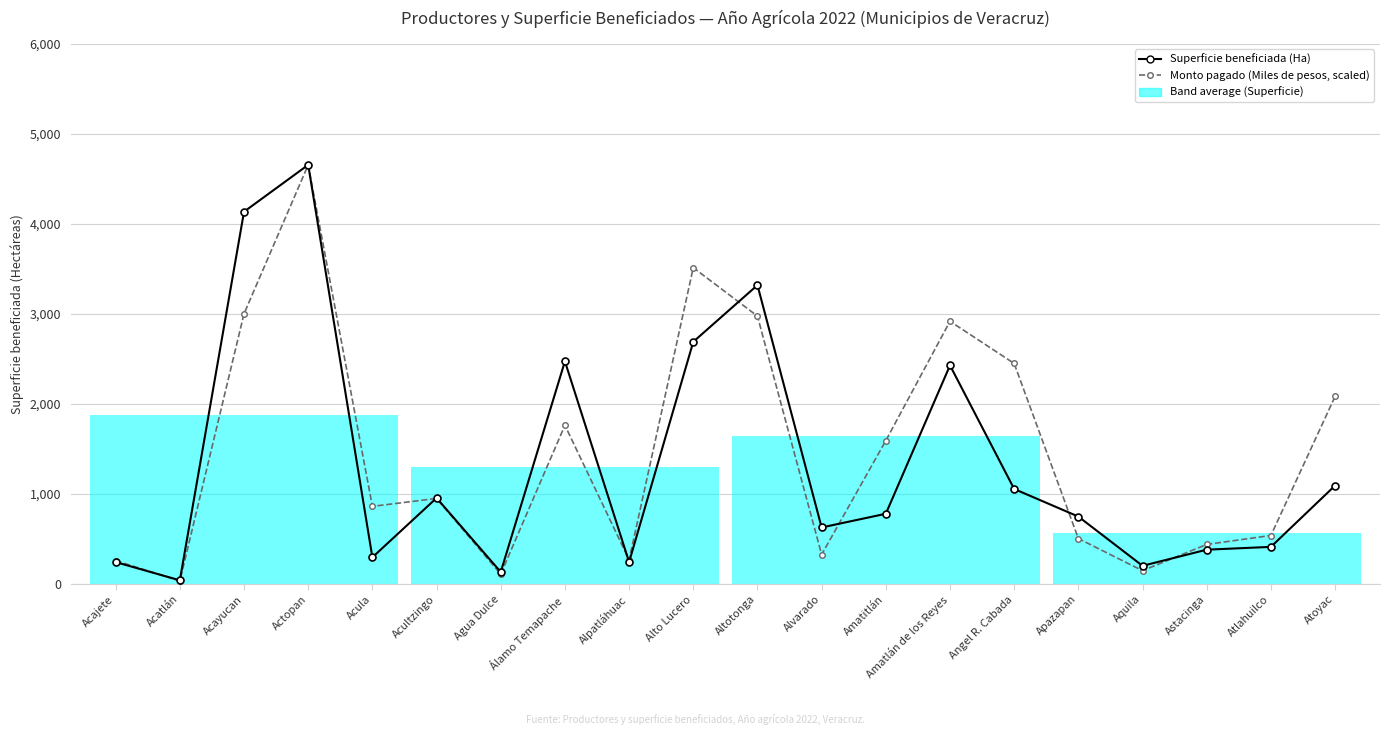

At which category is the sum across all series the highest?

Actopan